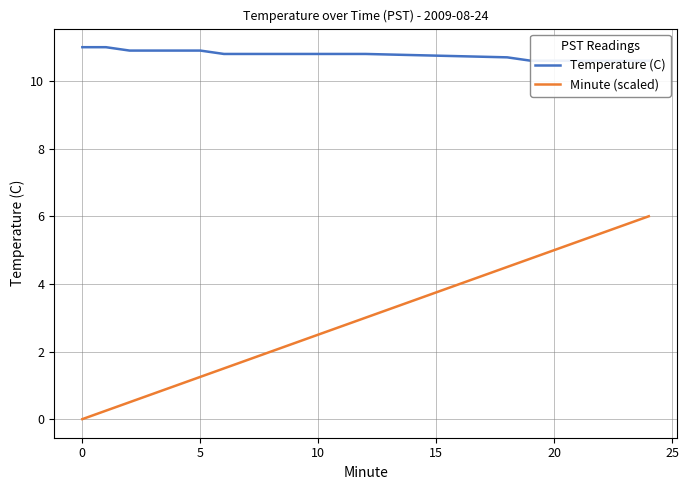

Rank the series by their average value, from highest to lowest.

Temperature (C), Minute (scaled)